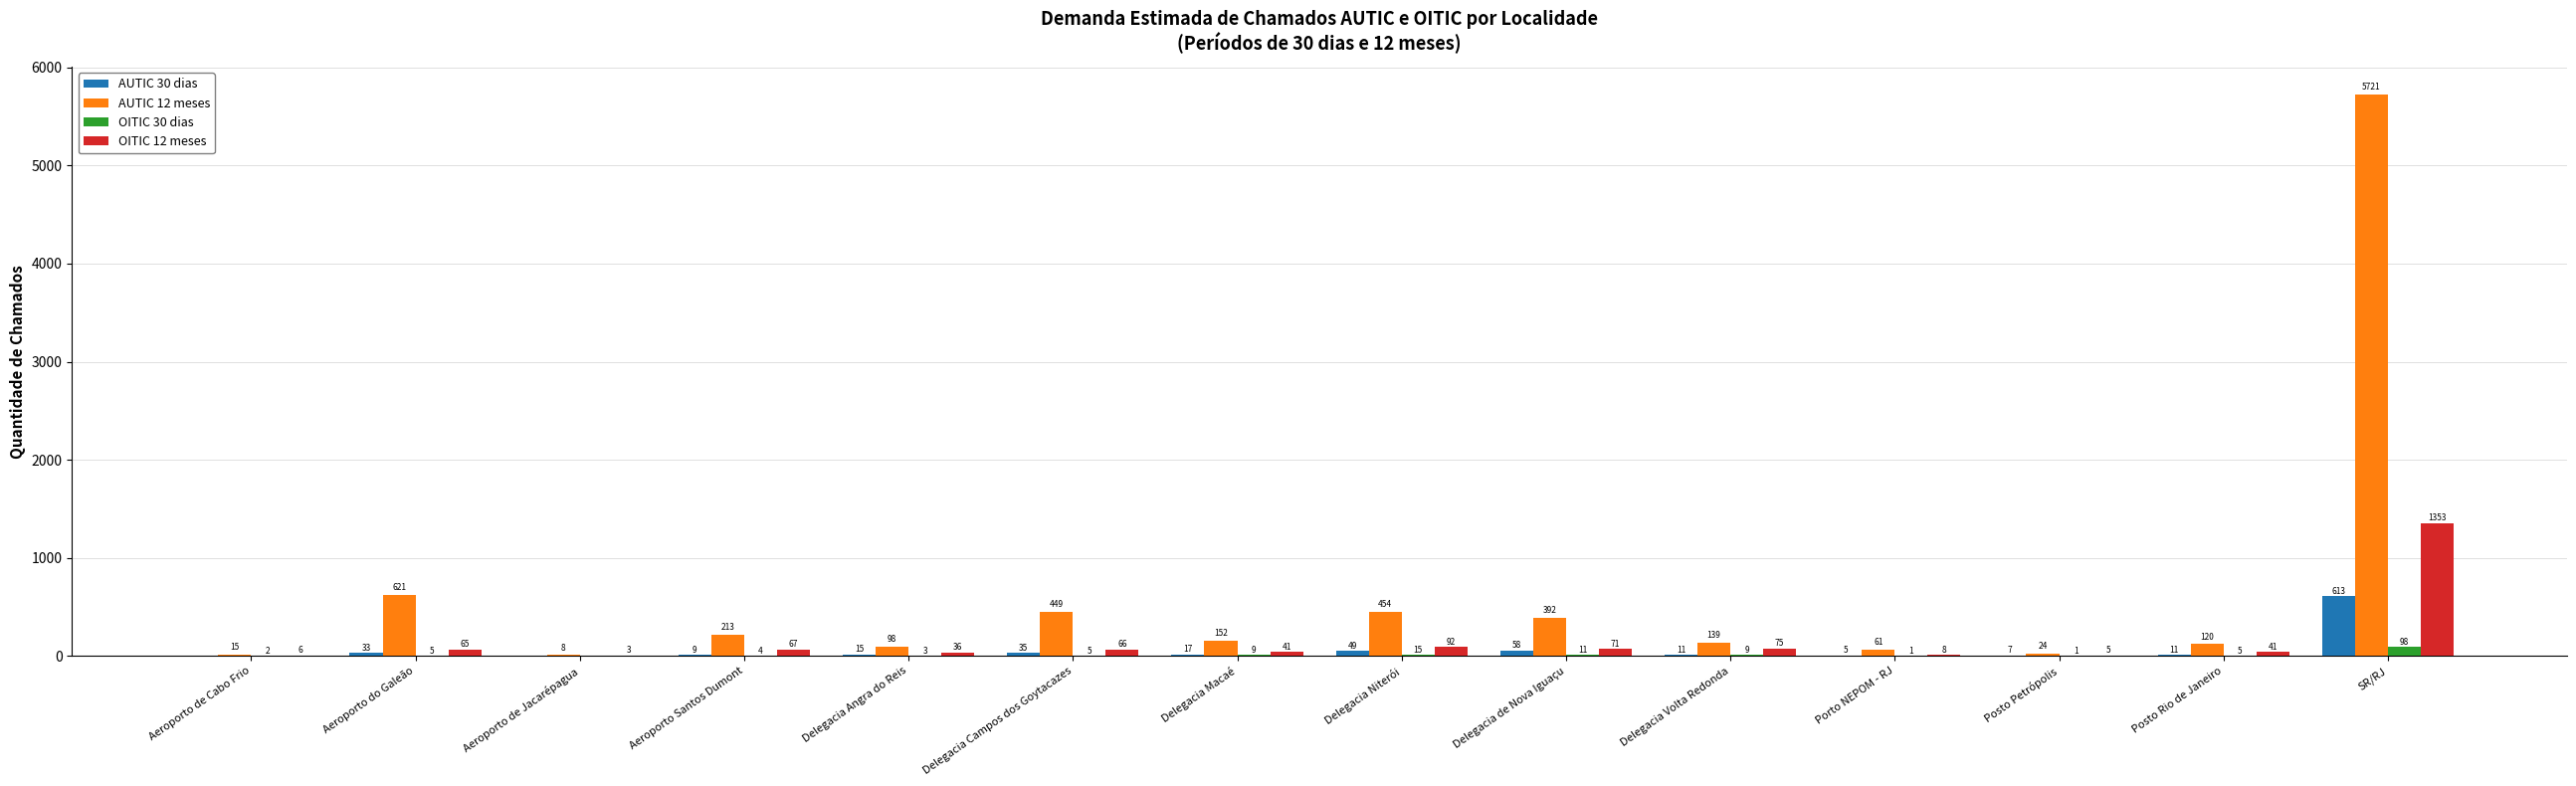

At which label is AUTIC 30 dias closest to 306?

Delegacia de Nova Iguaçu